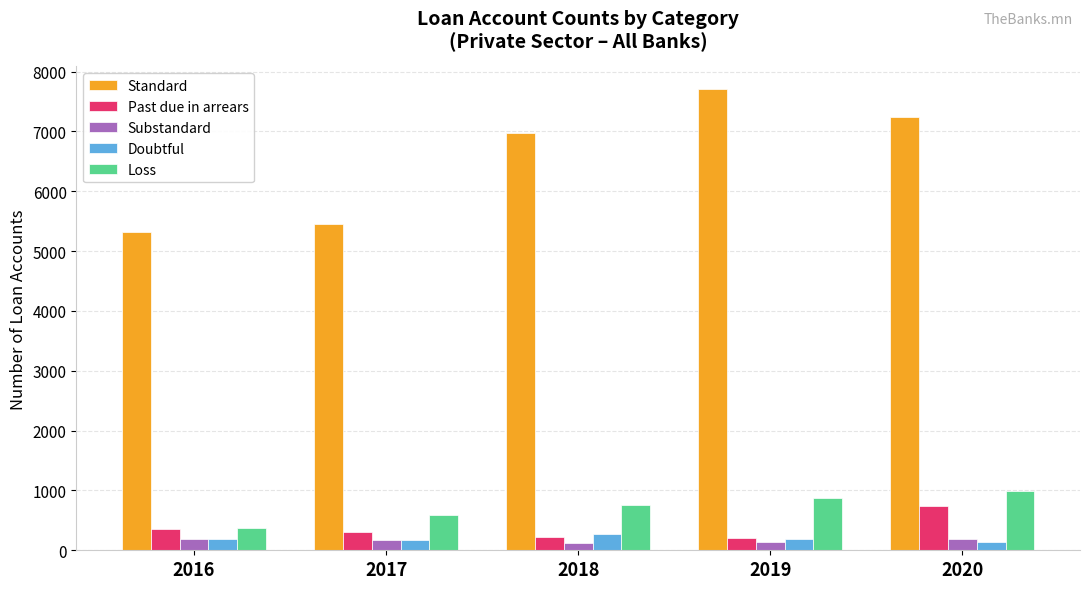

List the series in order of their peak value, lowest first.

Substandard, Doubtful, Past due in arrears, Loss, Standard